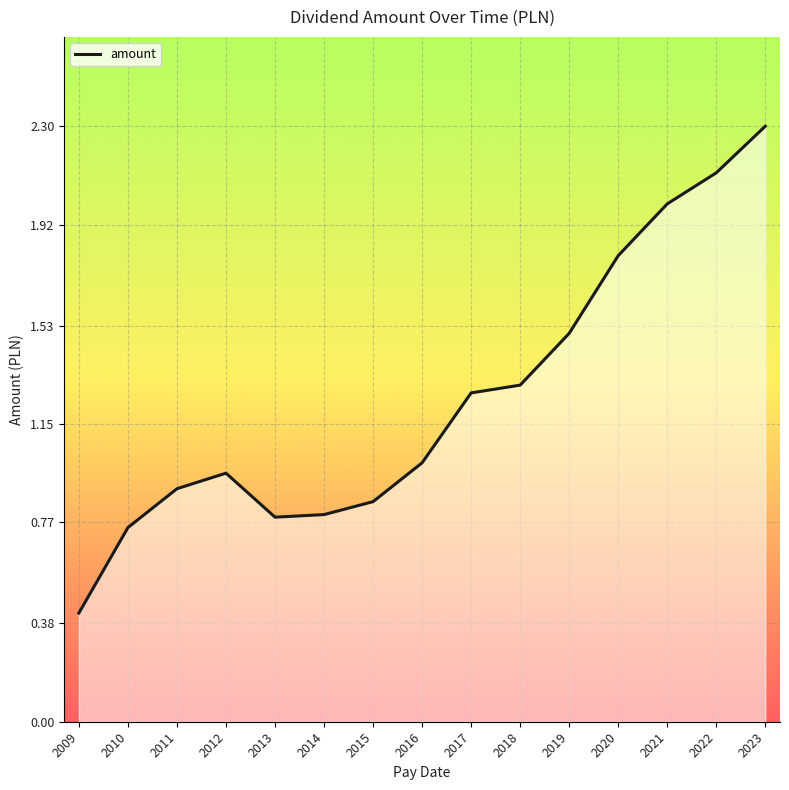

What is the difference between the values at 2011 and 2022?

1.2